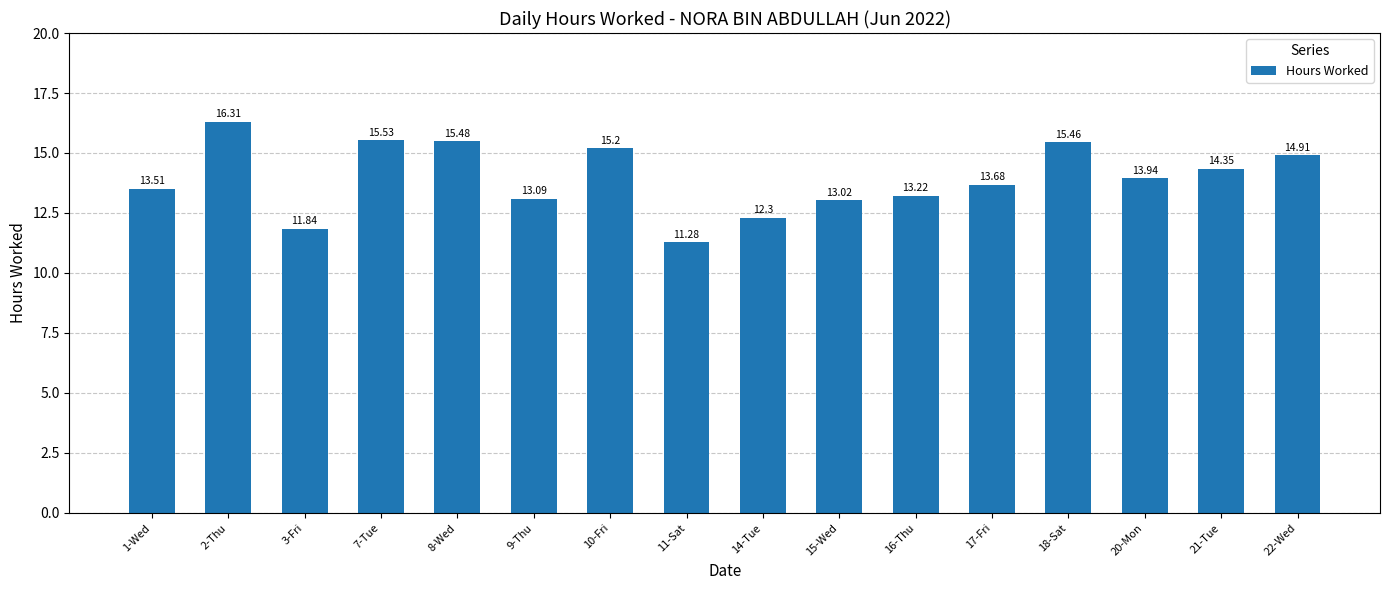

The chart shows a value of 13.2 at 16-Thu. True or false?

True